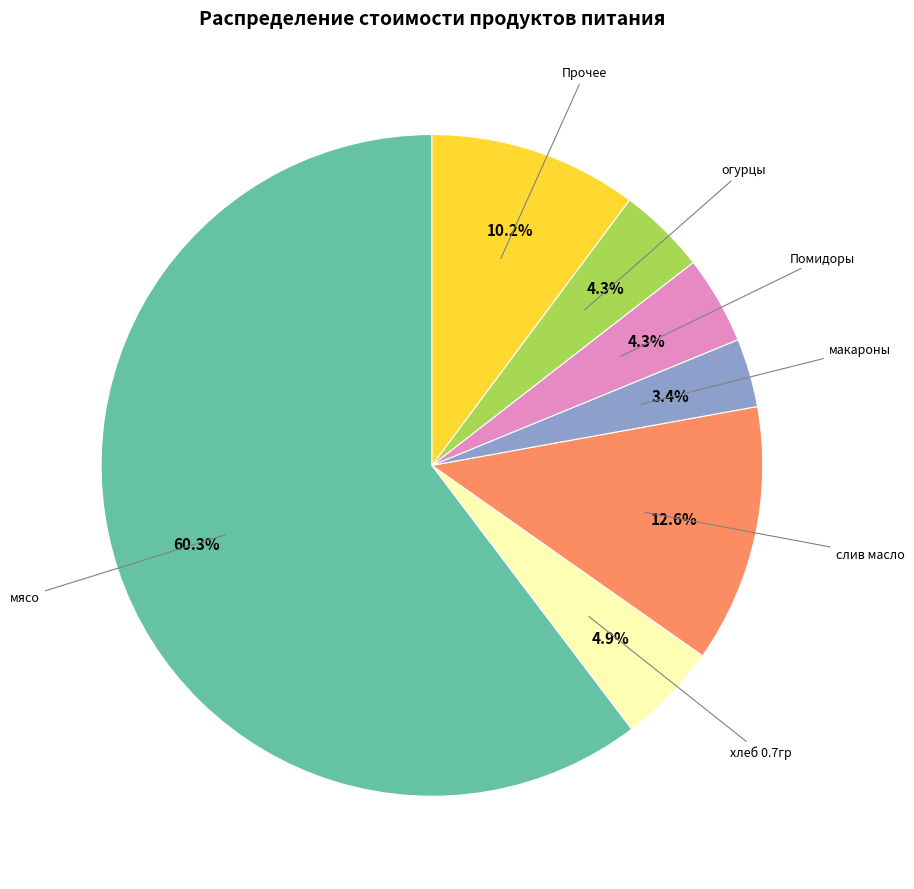

To the nearest percent, what is the average slice percentage?

14%